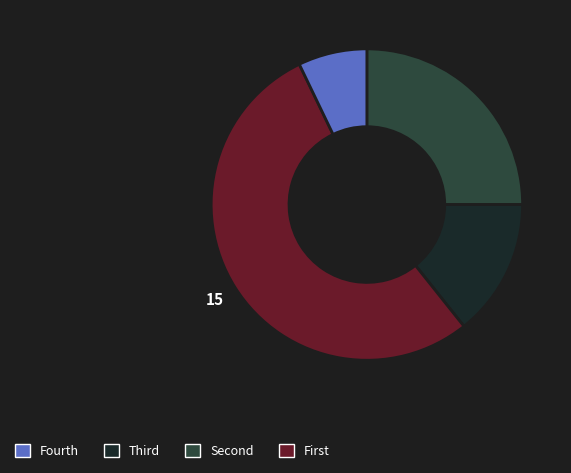

How many slices are in this pie chart?

4